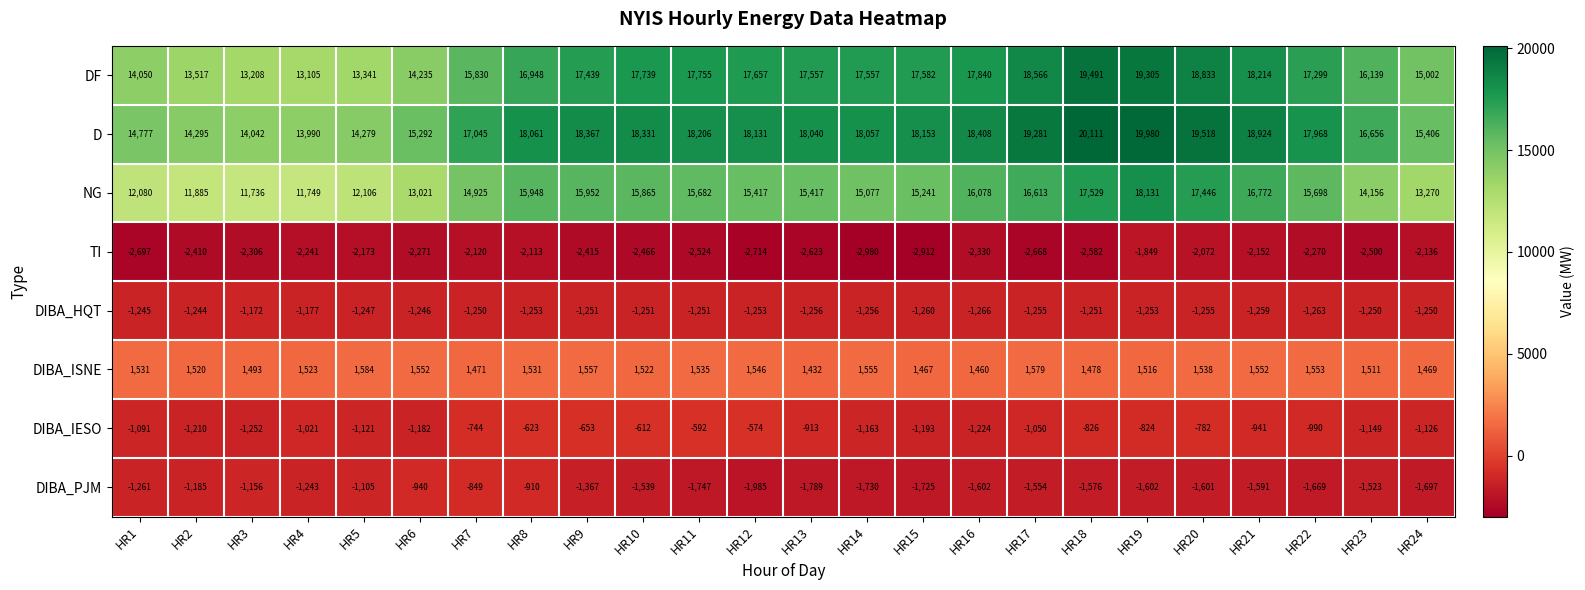

What is the average value of the DIBA_HQT series?

-1246